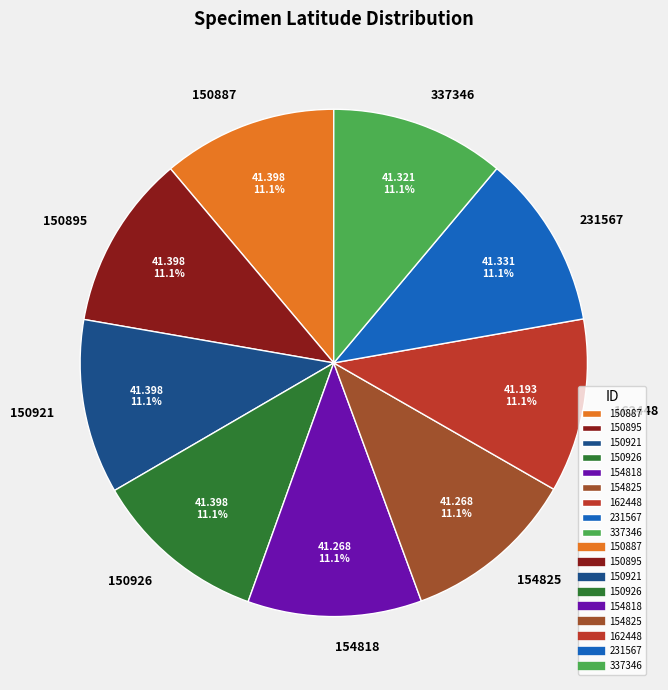

How much of the chart is everything except 150921?

88.9%